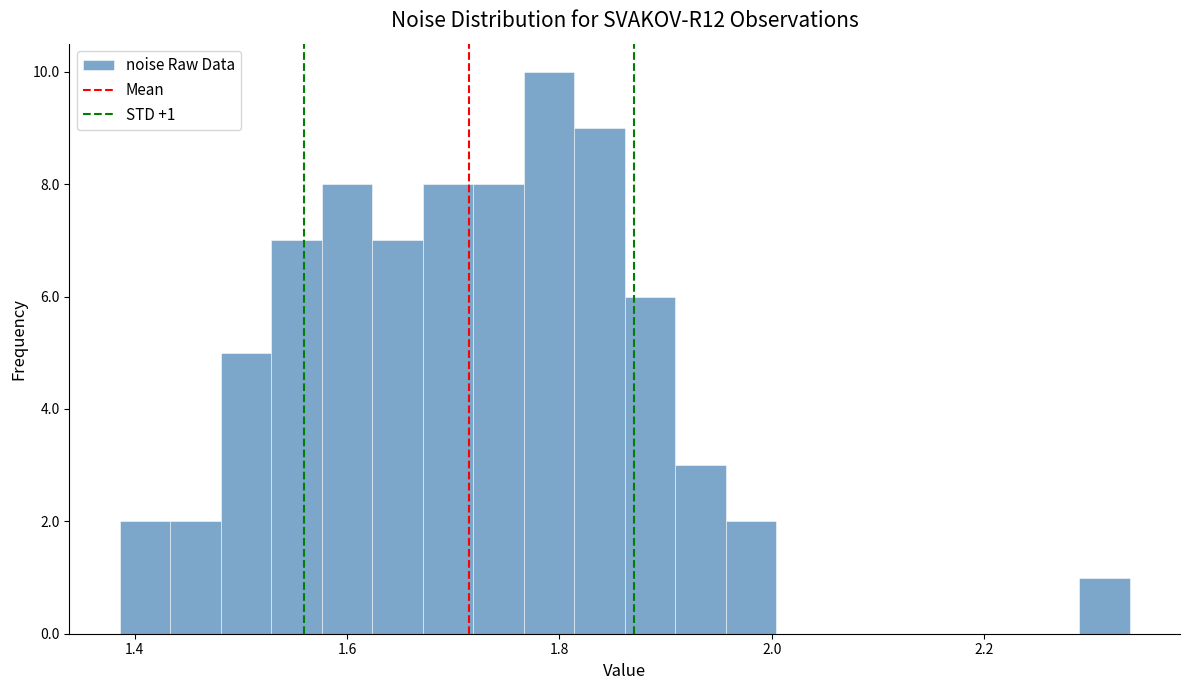

Around what value on the x-axis is the tallest bar? Give the approximate position of its centre, as read against the axis.

1.80